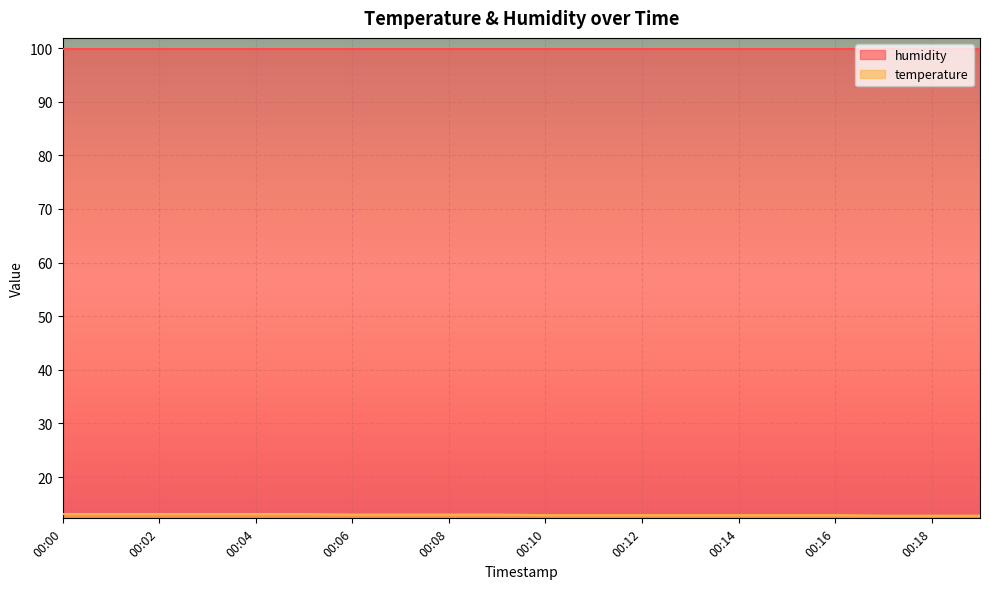

How many lines are shown in the chart?

2